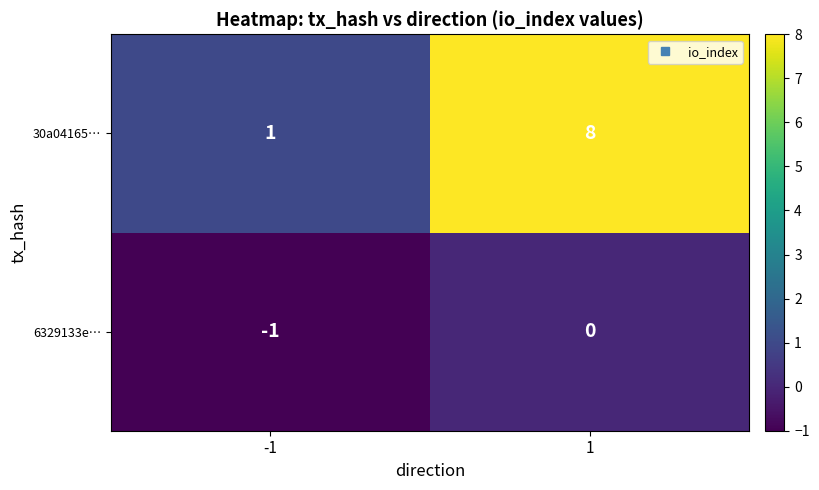

Rank the series by their maximum value, from lowest to highest.

6329133e…, 30a04165…